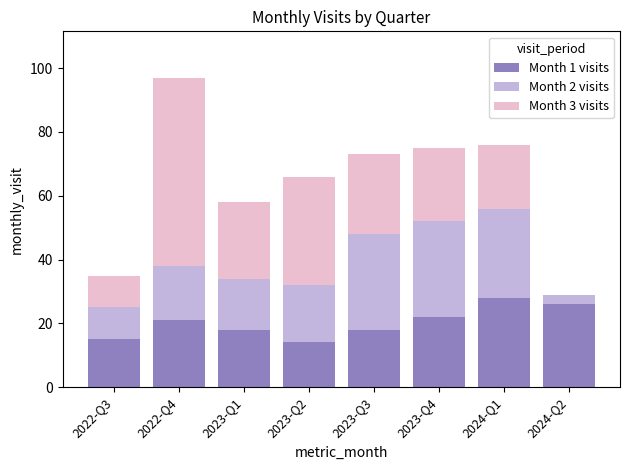

How many categories are shown in the chart?

8